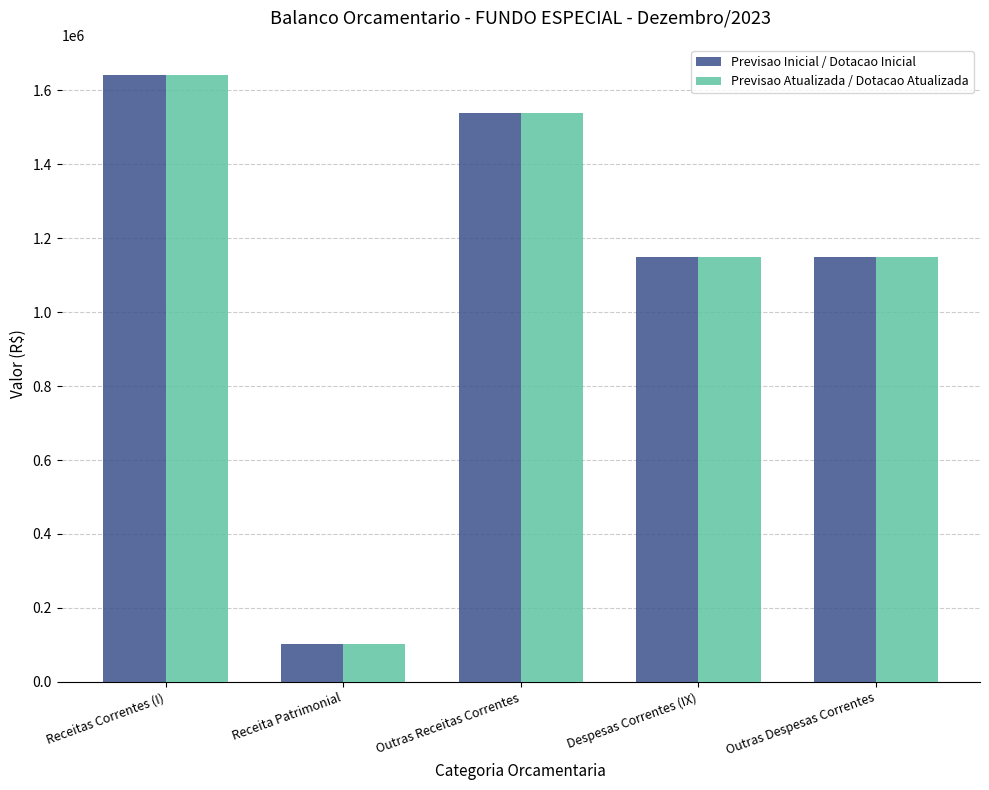

Reading left to right, list all the values displayed in this chart.

Previsao Inicial / Dotacao Inicial: 1640820	103320	1537500	1148574	1148574
Previsao Atualizada / Dotacao Atualizada: 1640820	103320	1537500	1148574	1148574